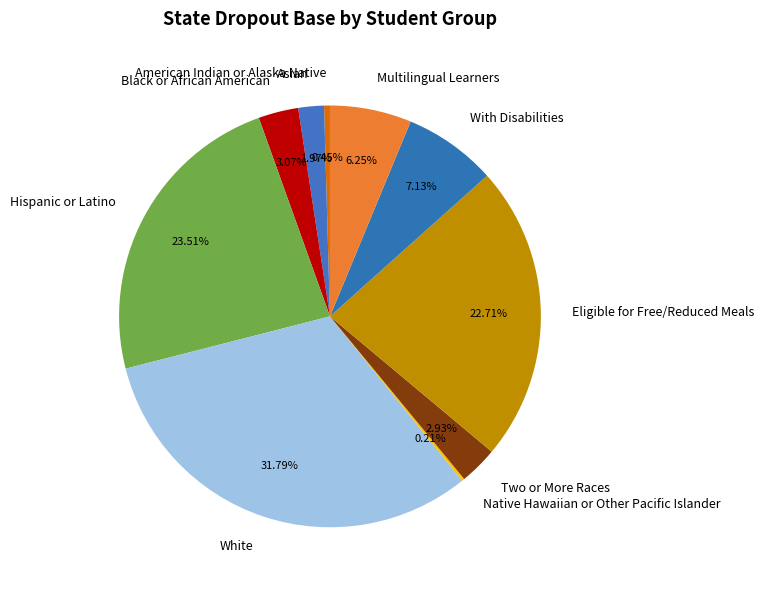

Do Multilingual Learners and Two or More Races together represent more than half of the pie?

No